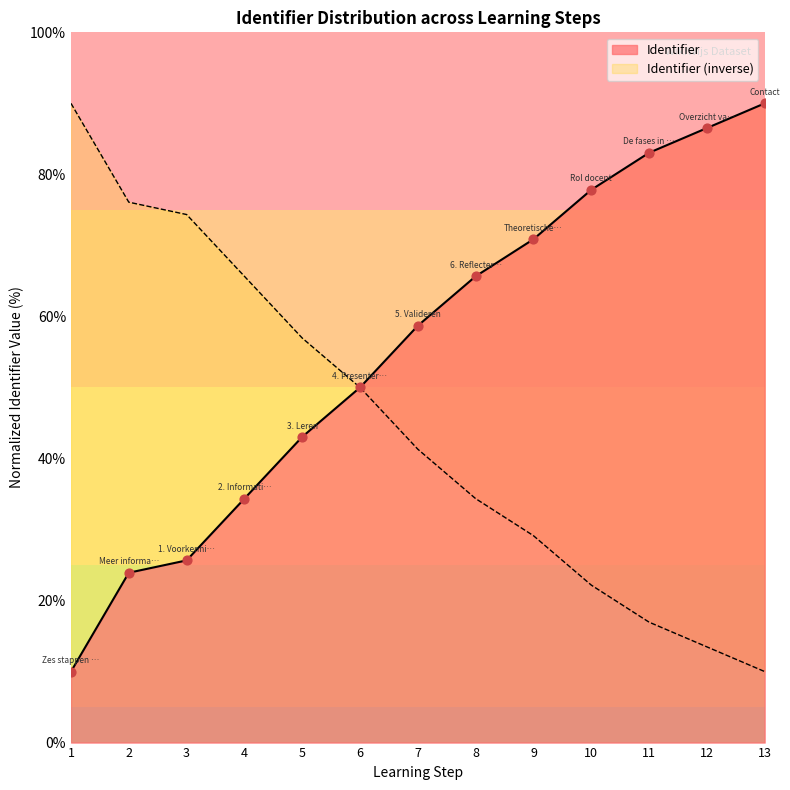

What is the maximum value for Identifier?

90.0